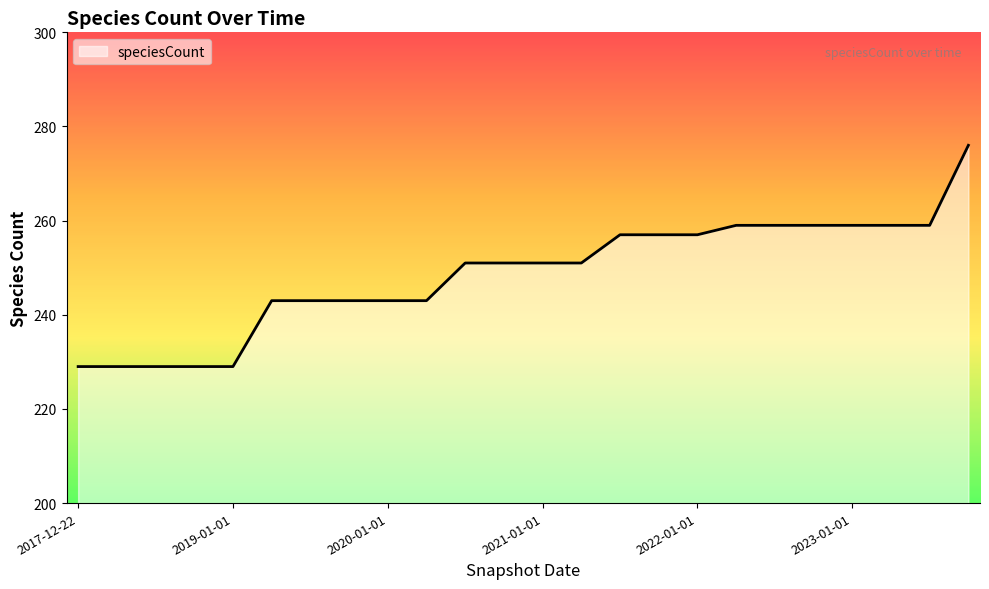

What is the smallest value displayed?

229